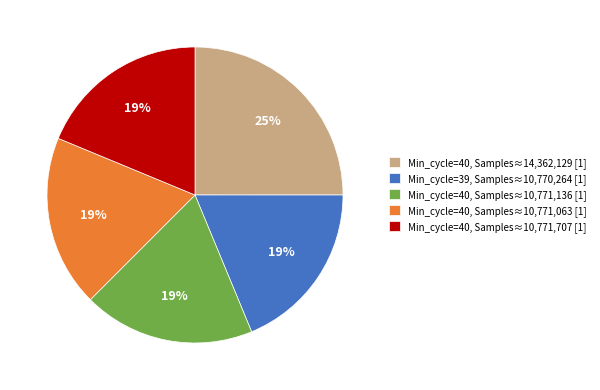

Is there a majority slice in this chart?

No